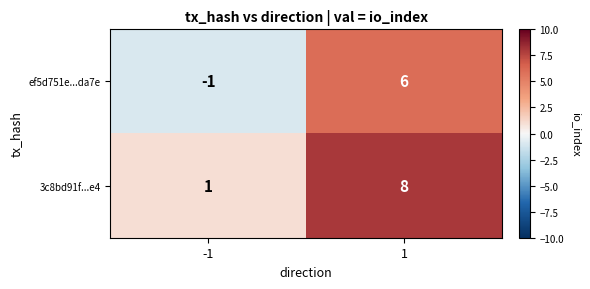

Is it true that ef5d751e...da7e equals -2 at -1?

False